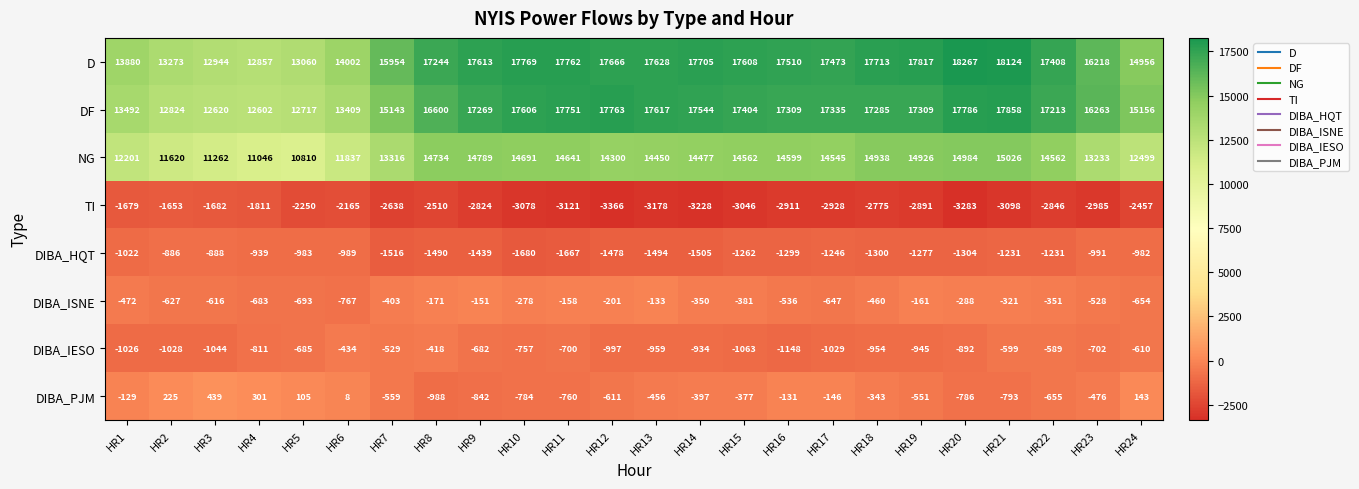

How many data points does each series have?

24